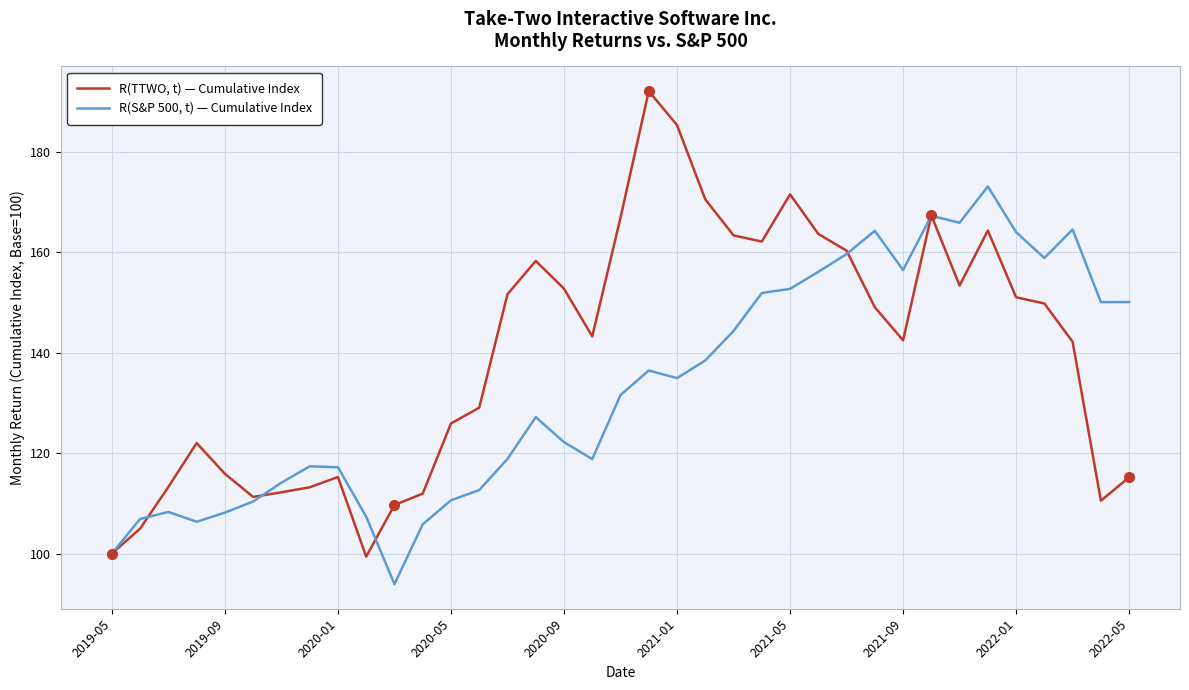

Which series has the largest range (max minus min)?

R(TTWO, t) — Cumulative Index